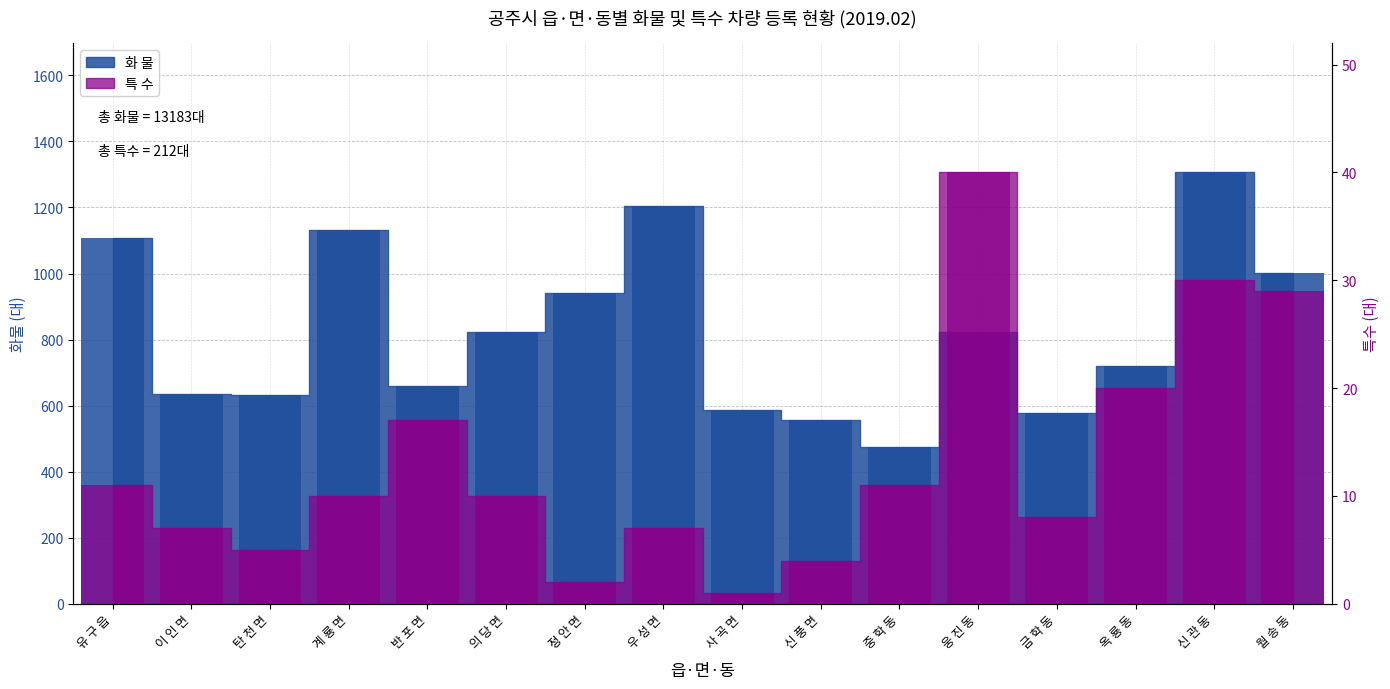

Reading left to right, what are all the values shown in this chart?

화 물: 1108	636	633	1133	660	822	940	1204	587	556	476	822	577	720	1306	1003
특 수: 11	7	5	10	17	10	2	7	1	4	11	40	8	20	30	29